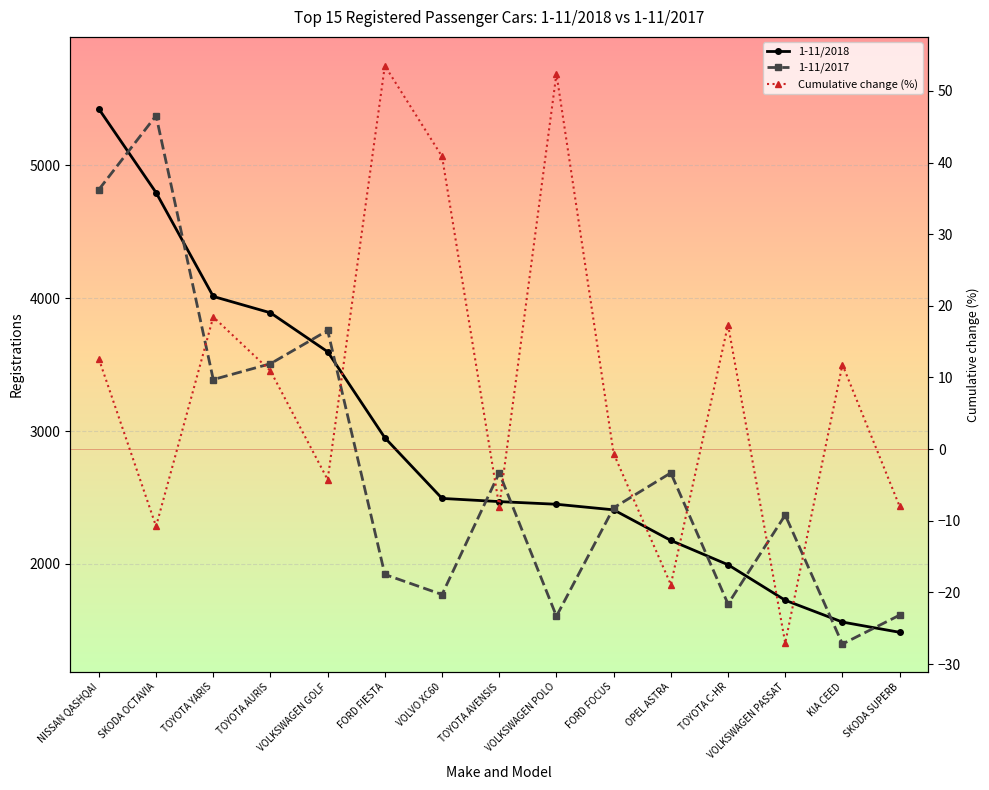

In Cumulative change (%), how many points are lower than both neighbors (excluding endpoints)?

5